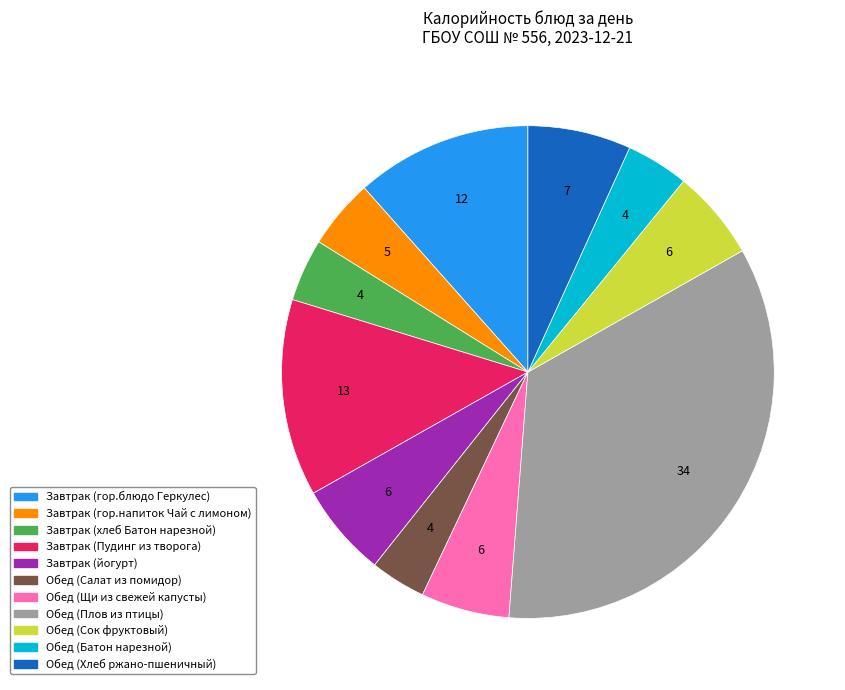

Is the sum of Завтрак (гор.блюдо Геркулес) and Завтрак (Пудинг из творога) greater than half?

No